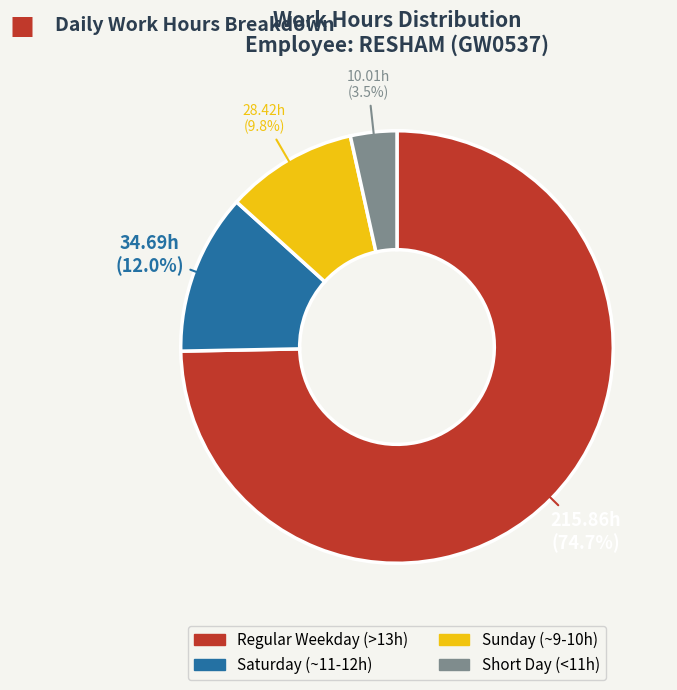

Does any single category account for the majority?

Yes